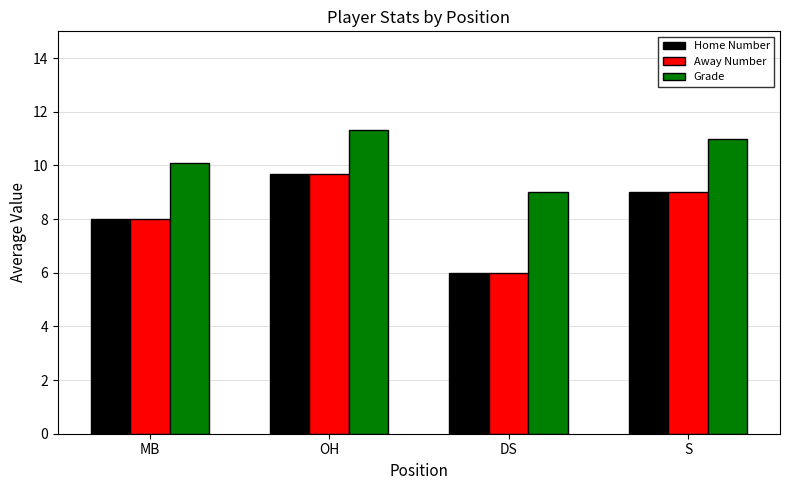

What are all the series names shown in the legend?

Home Number, Away Number, Grade